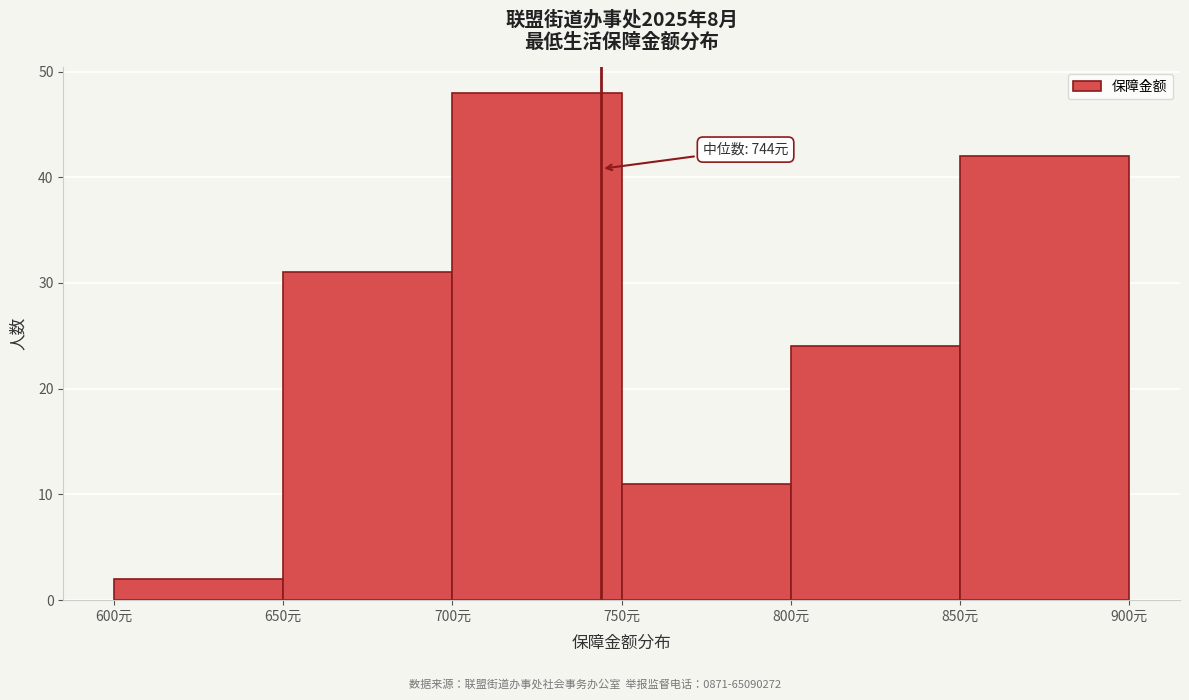

Which range on the x-axis has the tallest bar?

700 to 750